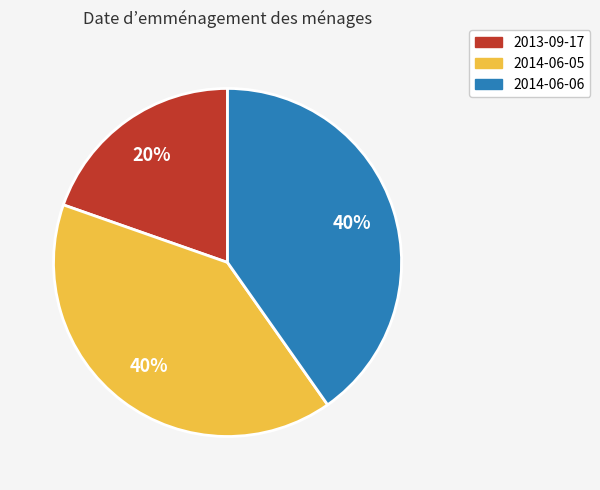

The 2014-06-05 slice represents 27% of the pie. True or false?

False